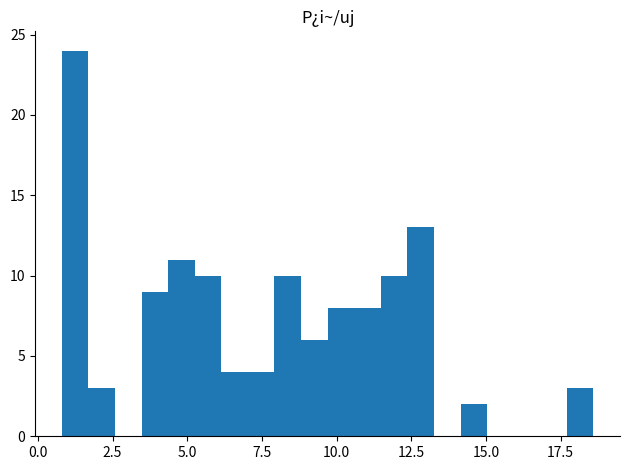

Read against the x-axis, roughly where is the centre of the tallest bar?

1.0